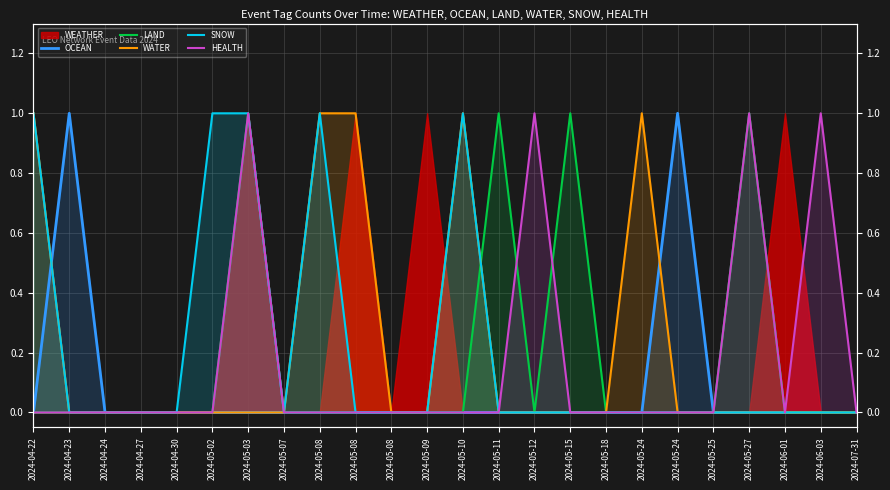

How many positive values does the HEALTH series have?

4